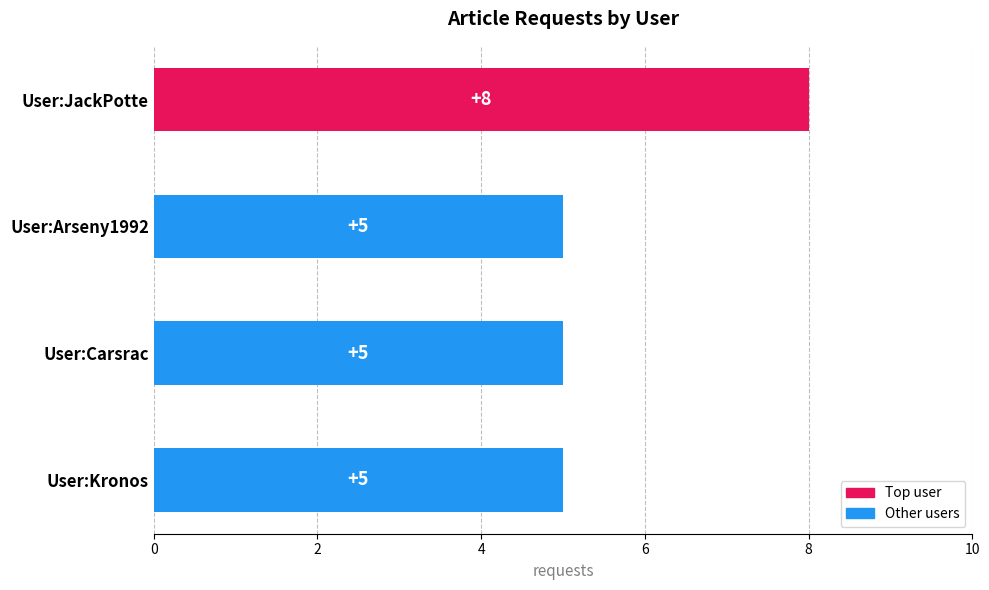

What is the sum of all values?

23